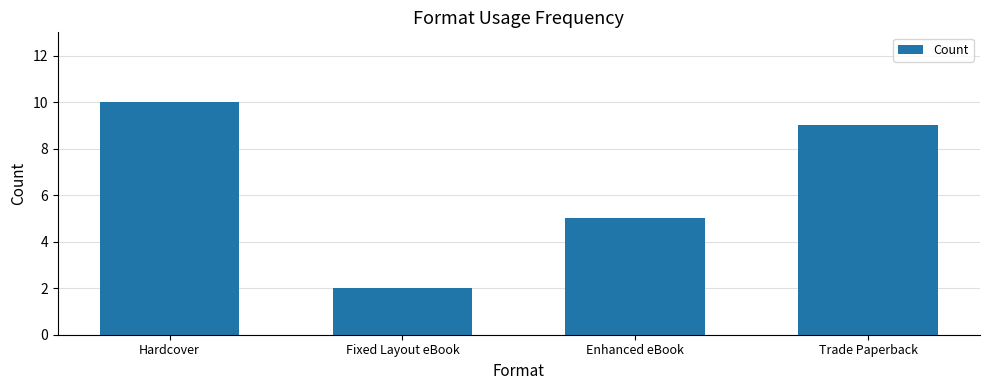

True or false: the data shows 2 at Fixed Layout eBook.

True